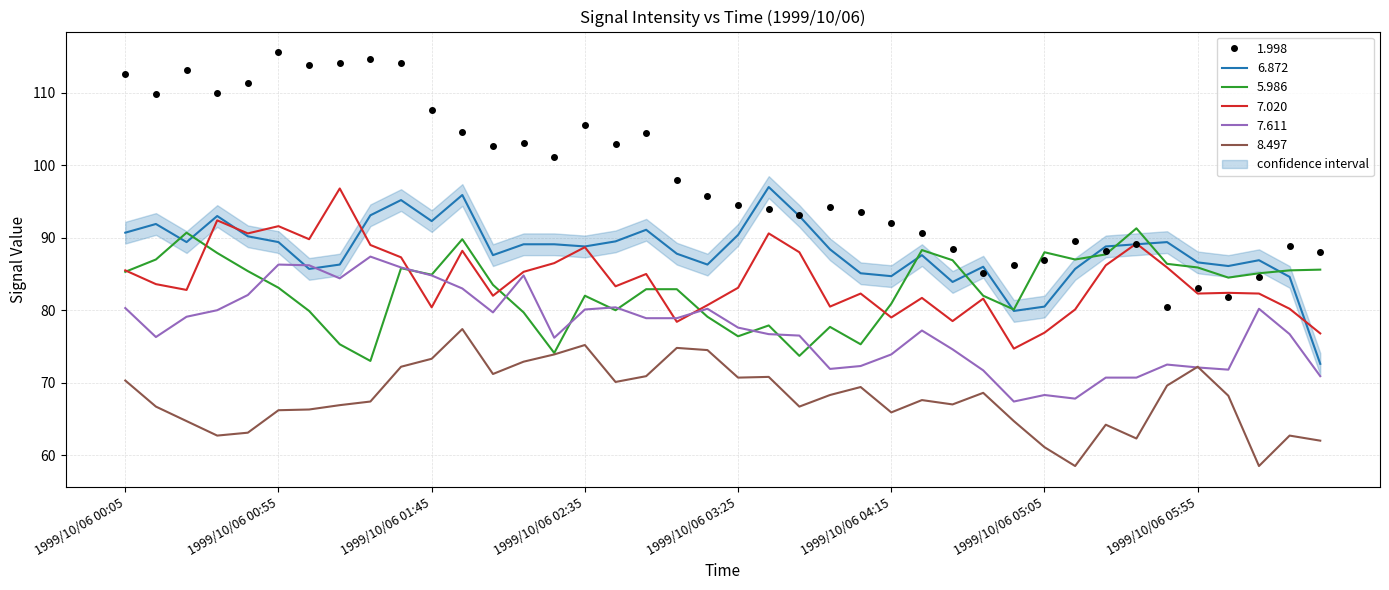

What is the average value of the 6.872 series?

88.2